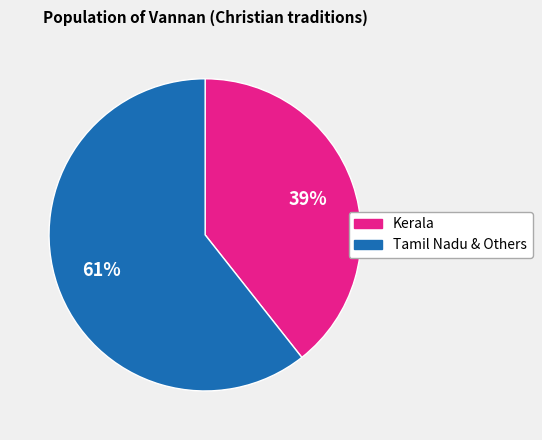

To the nearest percent, what is the average slice percentage?

50%